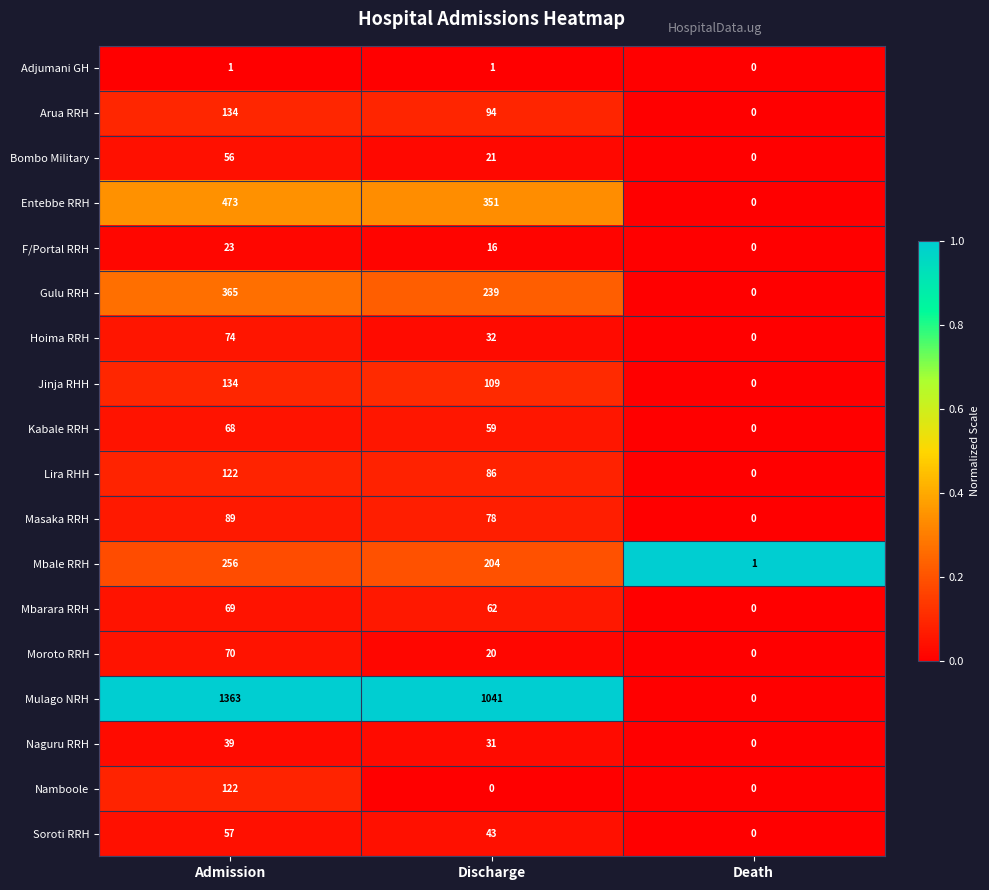

At which label does Hoima RRH first exceed 32?

Admission